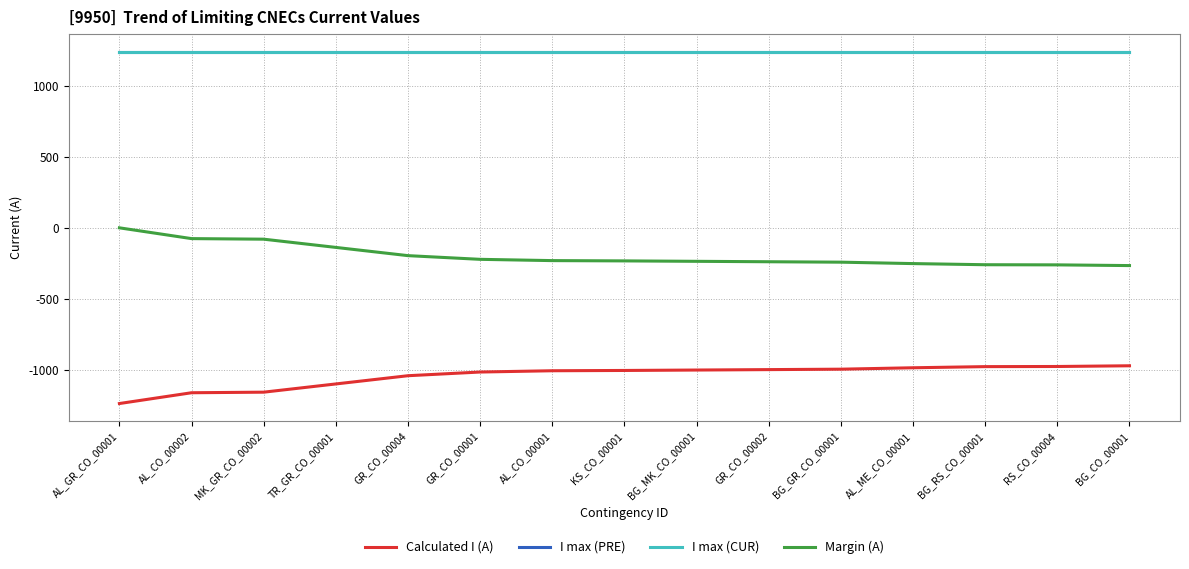

Which category has the highest value across all series?

AL_GR_CO_00001